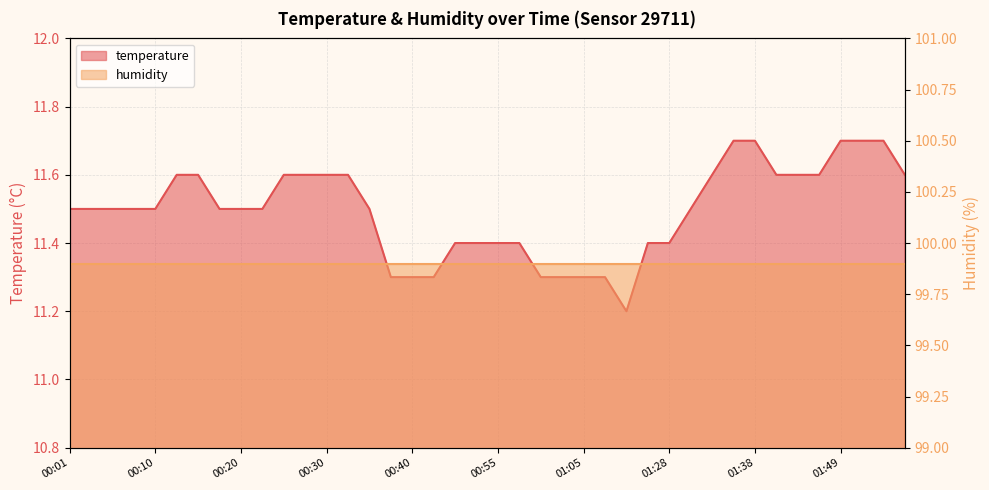

What is the maximum value shown in the chart?

11.7